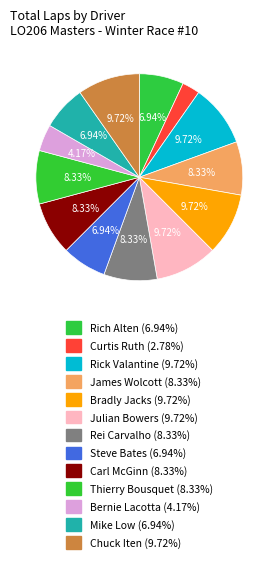

How many segments does this pie chart have?

13